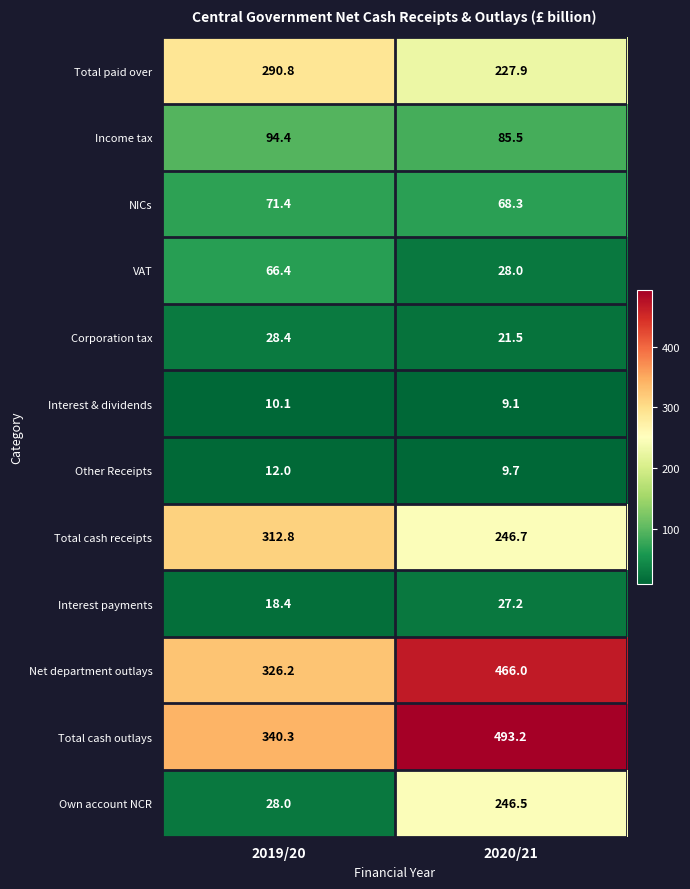

Which category has the lowest value across all series?

2020/21